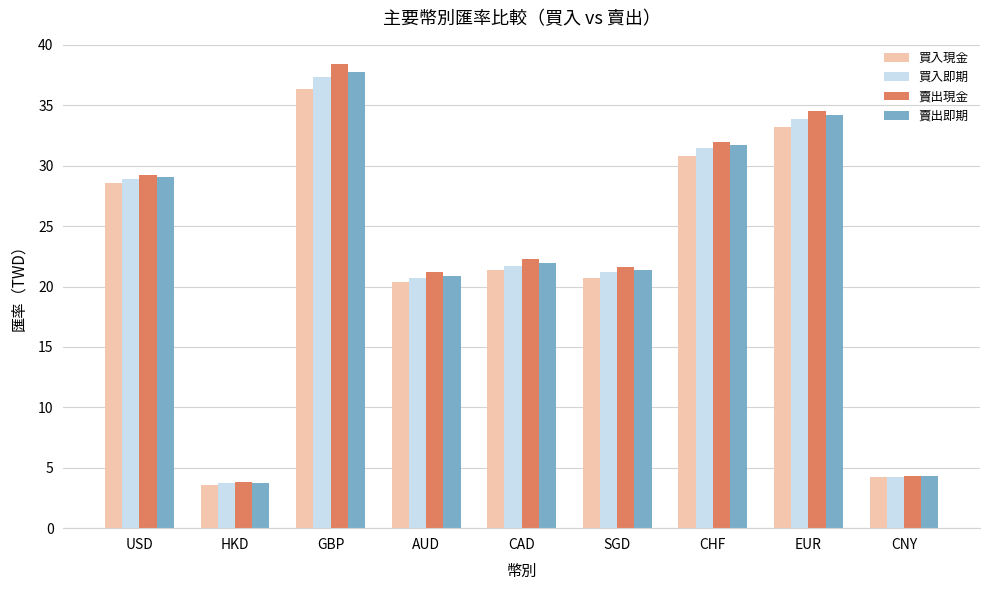

Which category has the lowest value across all series?

HKD